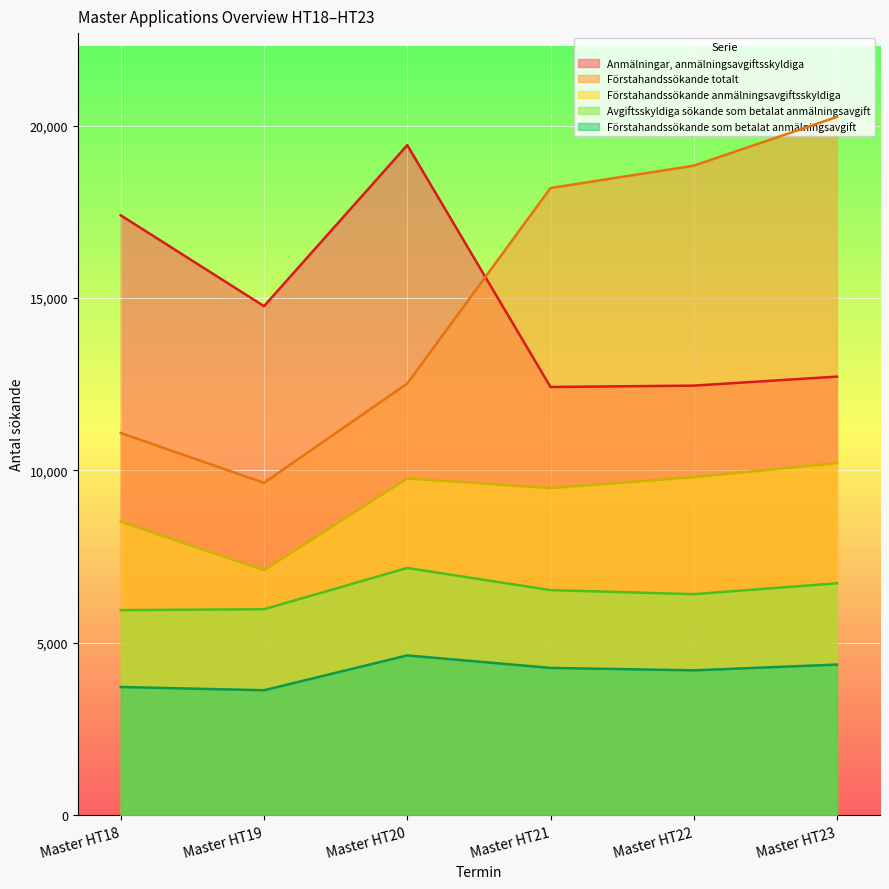

What is the difference between the second highest and second lowest values in the Anmälningar, anmälningsavgiftsskyldiga series?

4937